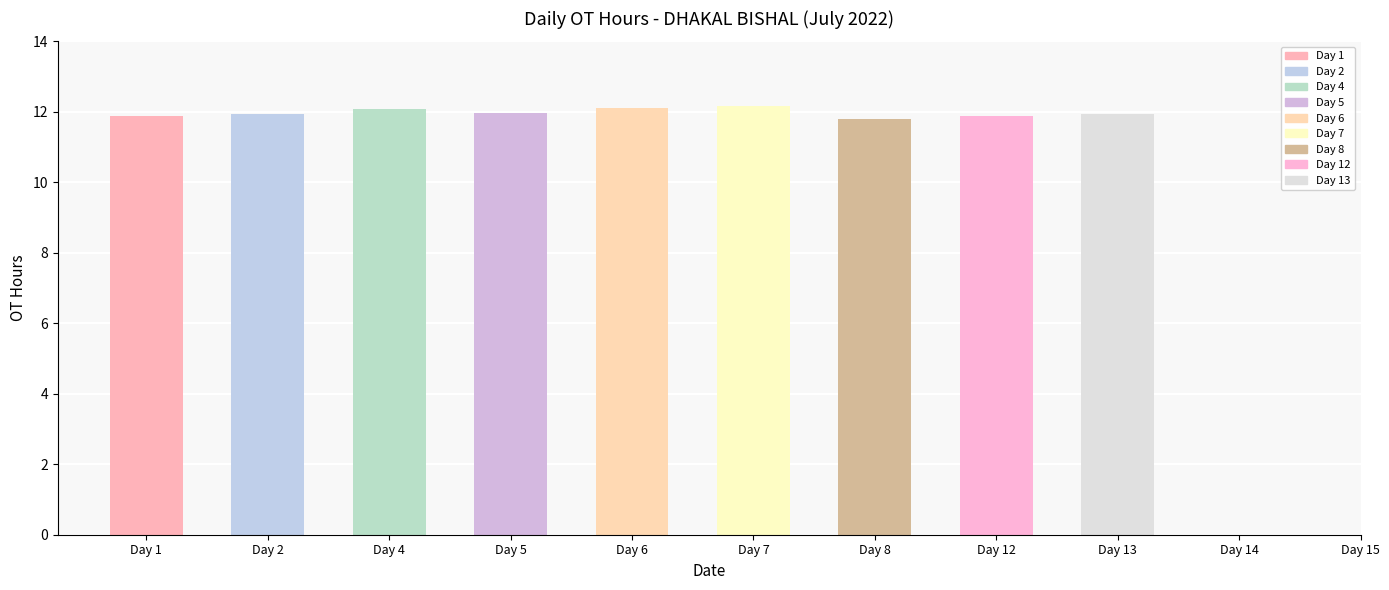

Does the chart contain stacked bars?

No